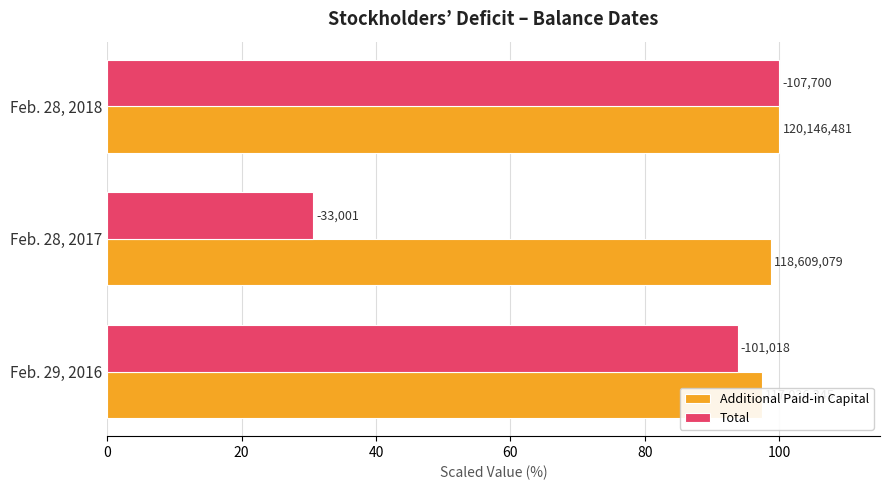

Which series has the largest range (max minus min)?

Total